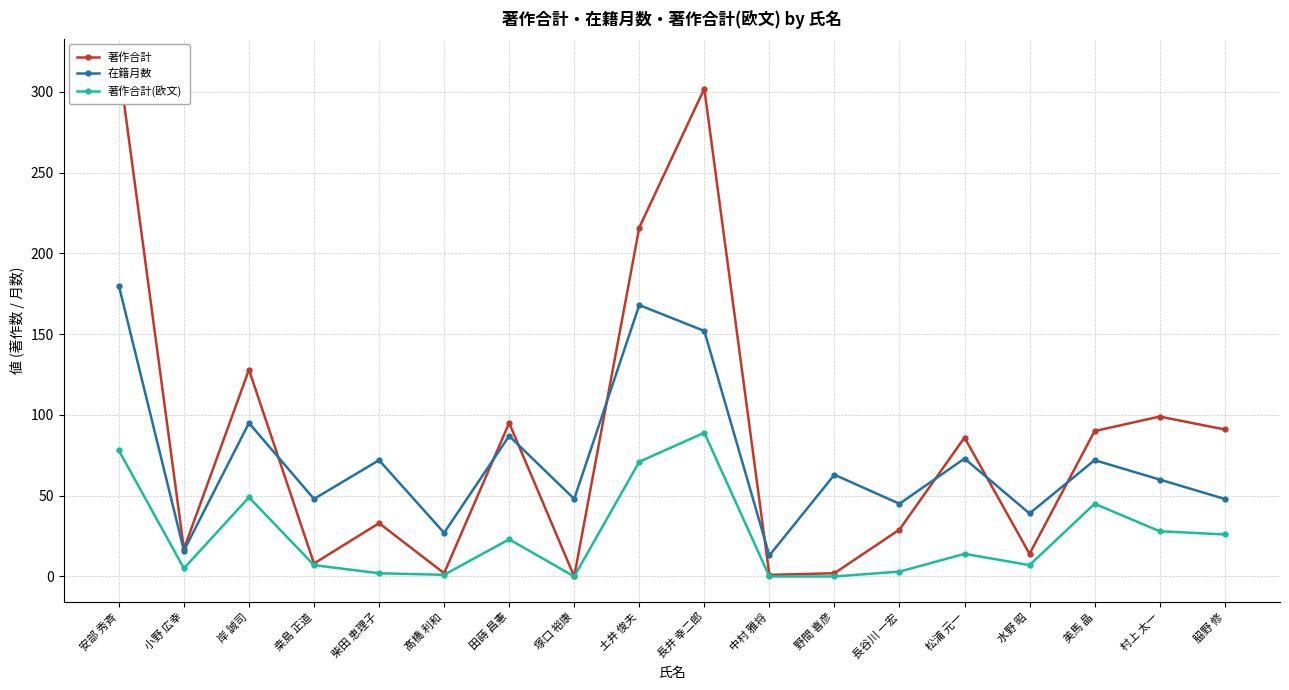

True or false: 在籍月数 has a value of 48 at 𦚰野 修.

True